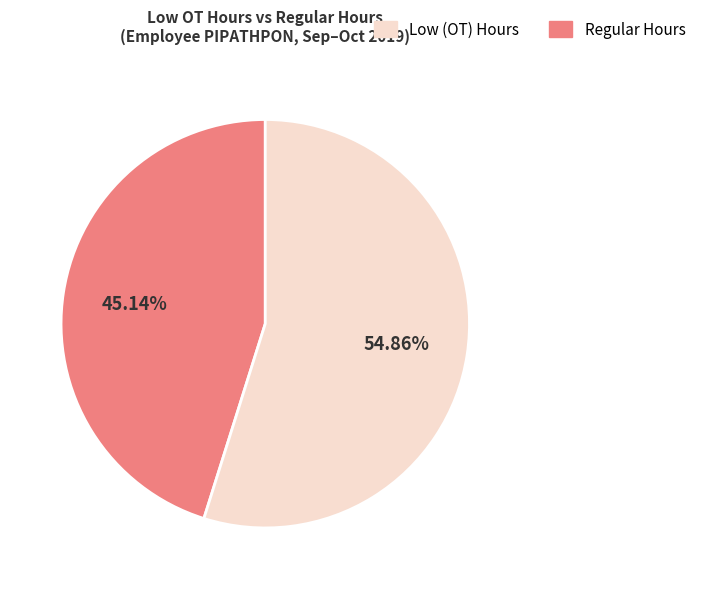

Does any single category account for the majority?

Yes